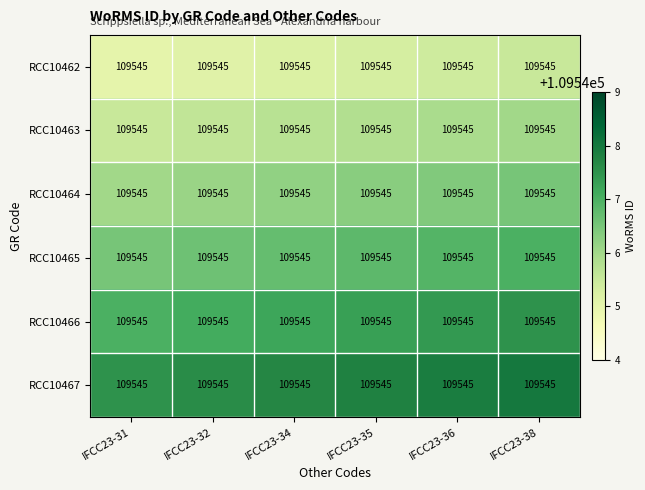

Is it true that RCC10463 equals 151397.7 at IFCC23-34?

False